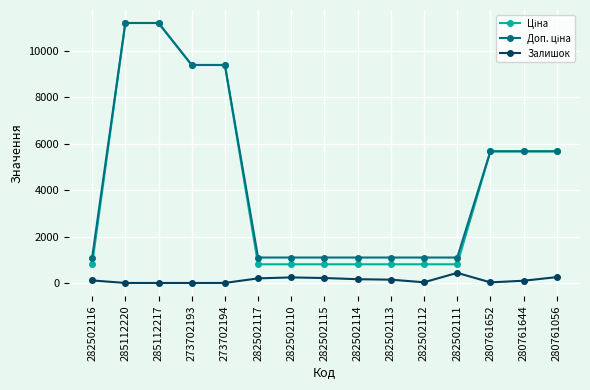

What is the greatest value displayed?

11188.2